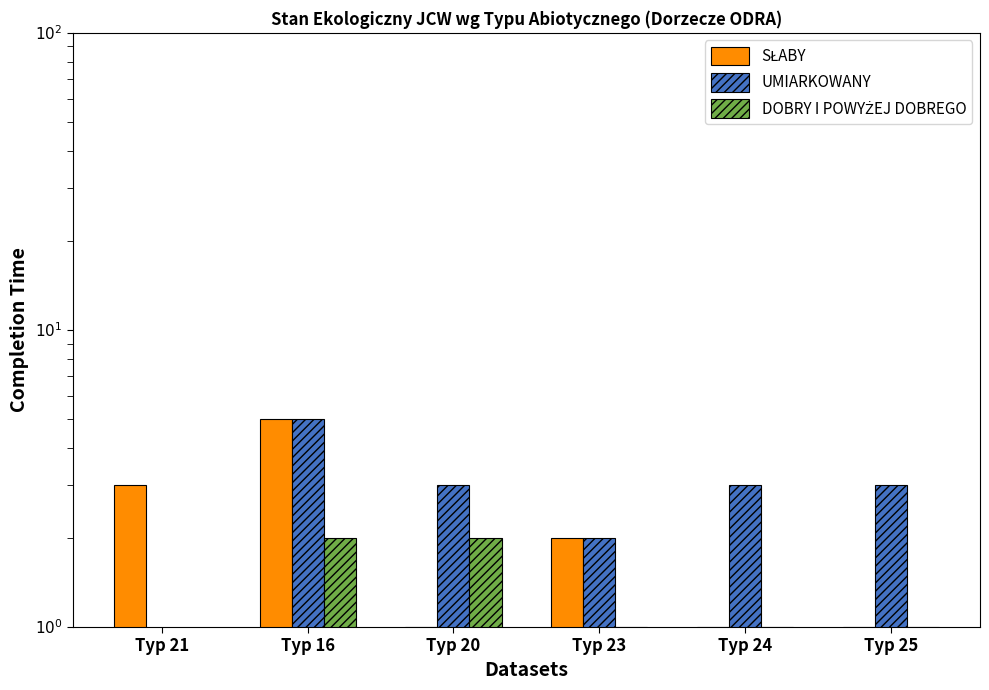

Rank the series by their maximum value, from lowest to highest.

DOBRY I POWYŻEJ DOBREGO, SŁABY, UMIARKOWANY